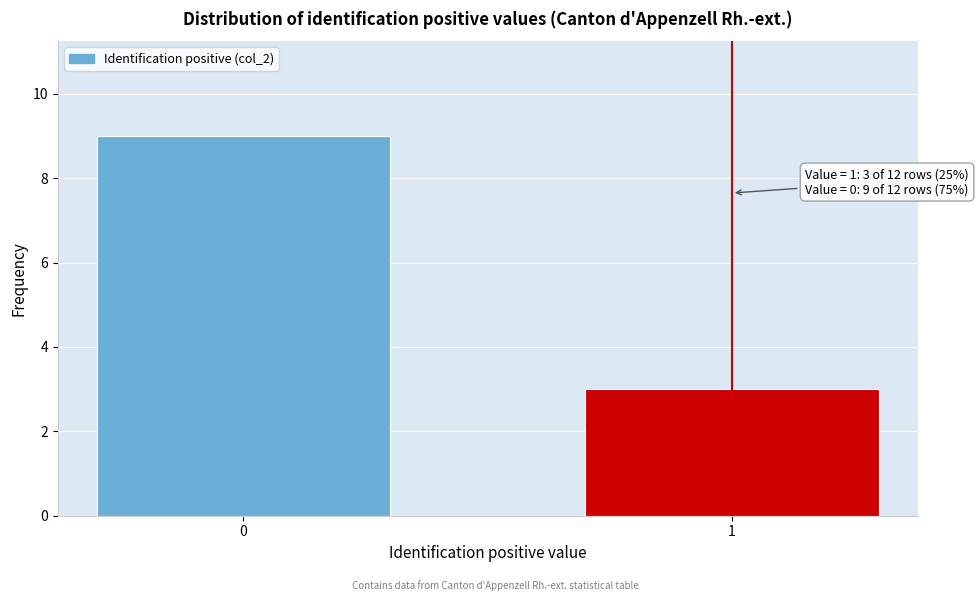

Reading left to right, transcribe all the data shown in this chart.

9	3